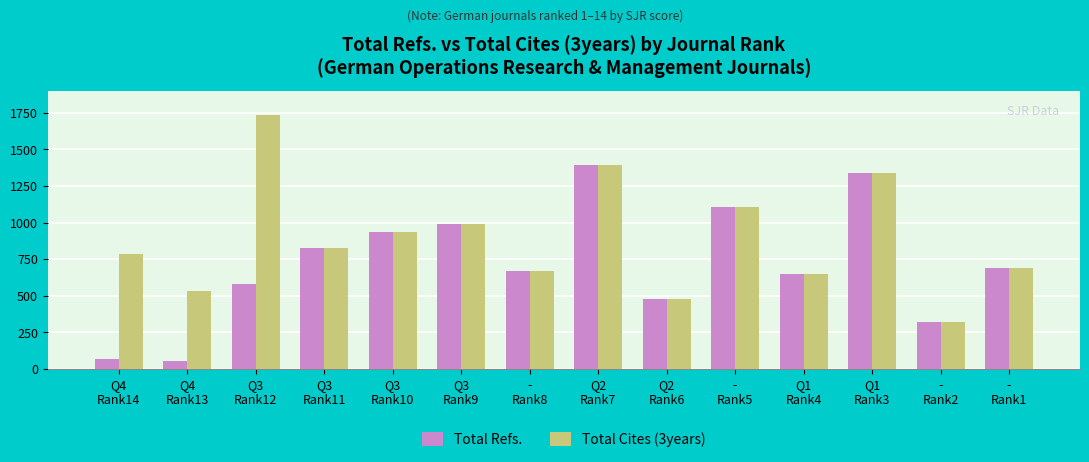

What position from the left is Q3
Rank12?

3